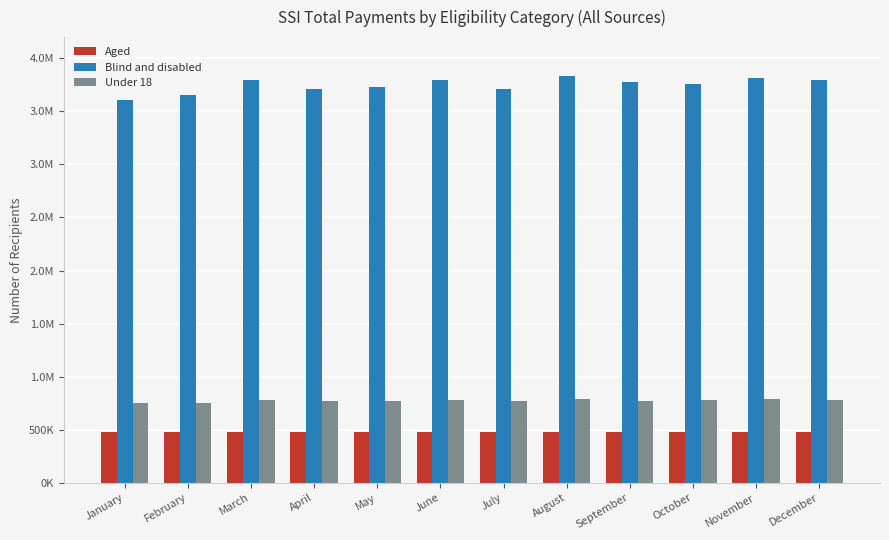

Reading left to right, what are all the values shown in this chart?

Aged: 475166	474541	476647	475045	475367	476085	475028	477380	476375	475525	477366	474932
Blind and disabled: 3609906	3653819	3798184	3709068	3729637	3793511	3715047	3834075	3779687	3762255	3819188	3798748
Under 18: 747254	753953	778186	765706	769404	777075	768633	789090	774470	775508	788199	780109